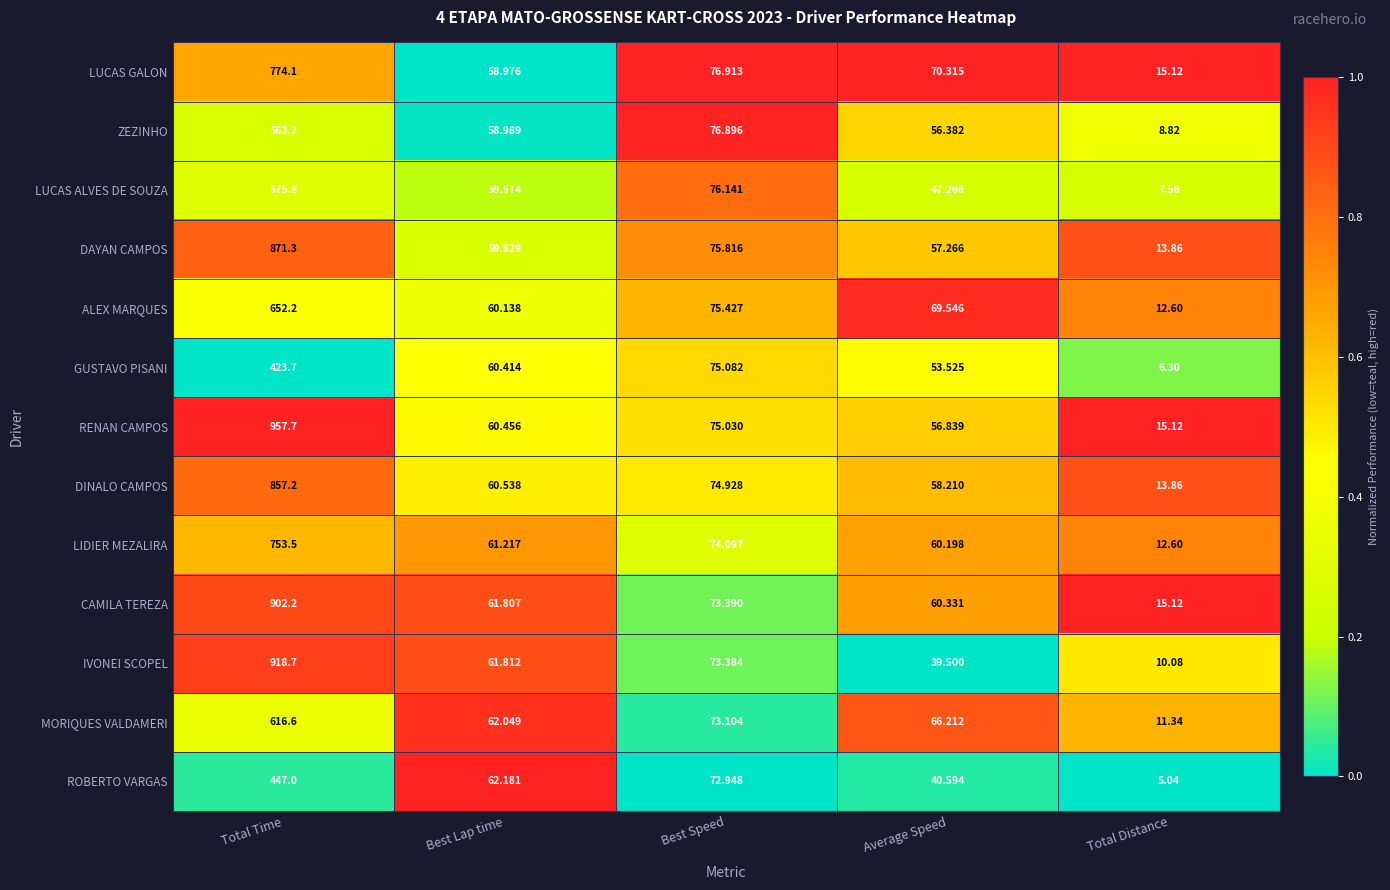

At which label is GUSTAVO PISANI closest to 215?

Best Speed